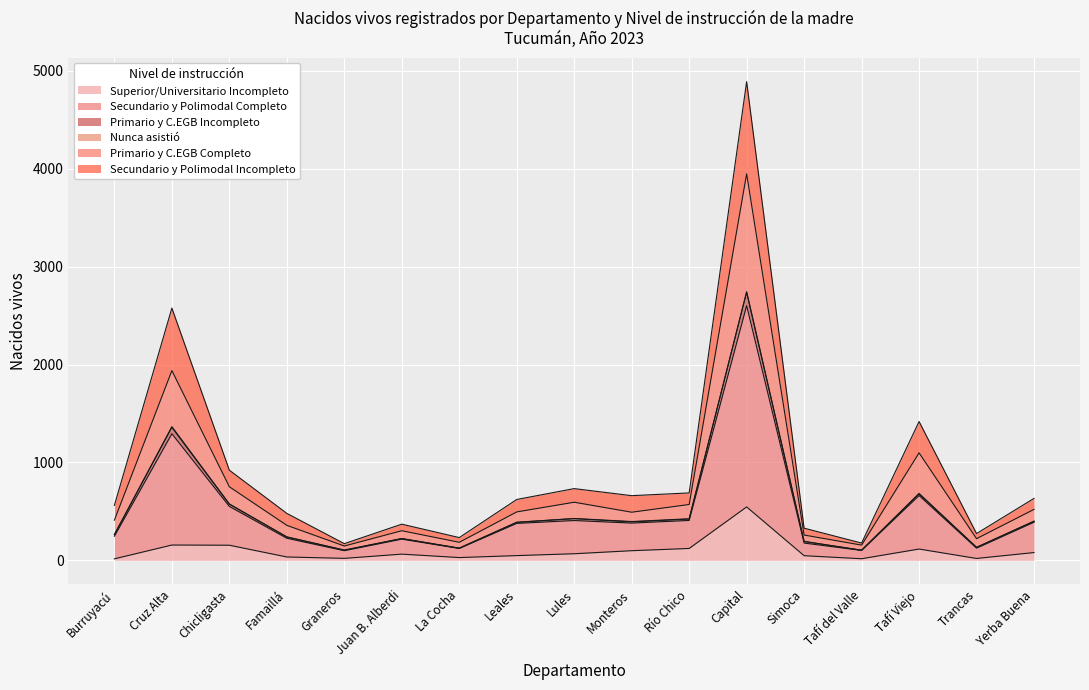

True or false: Secundario y Polimodal Completo has more than 1 interior local peaks.

True